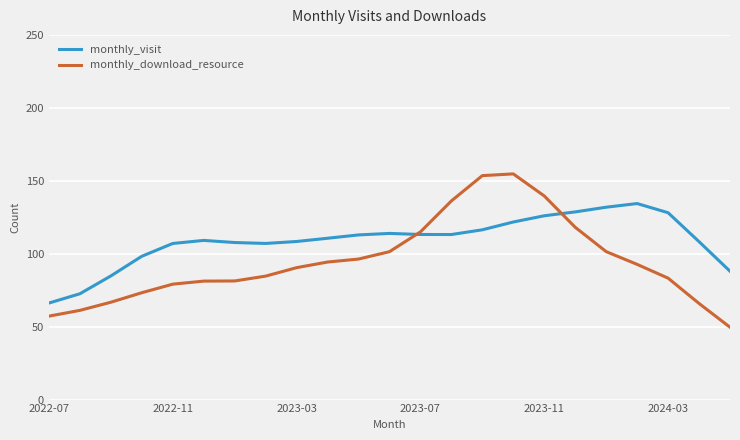

What is the highest value of the monthly_download_resource series?

154.7